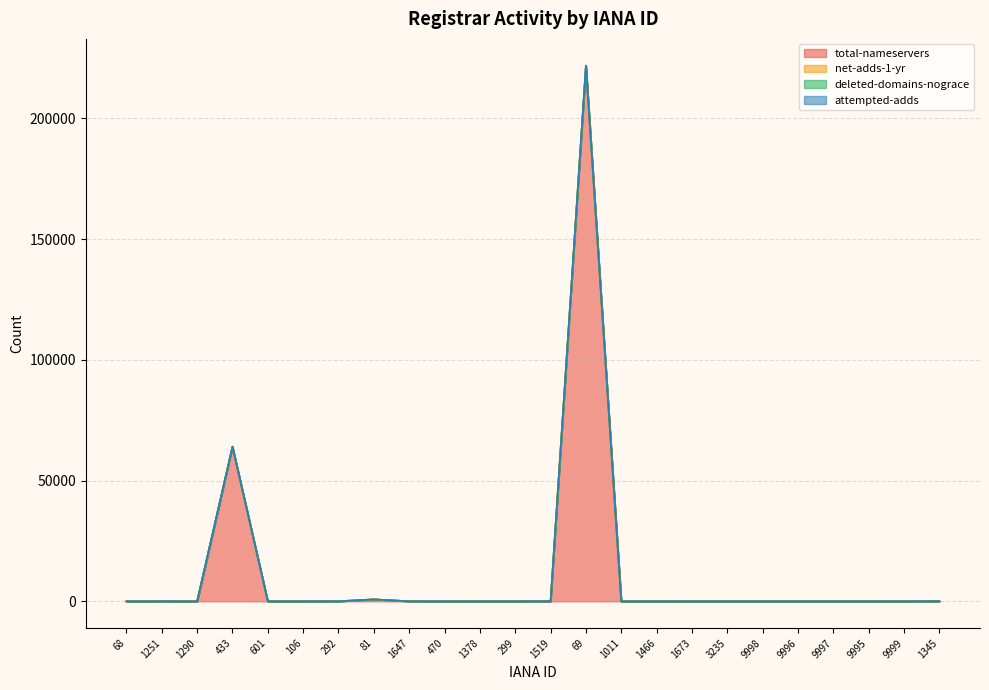

True or false: deleted-domains-nograce and total-nameservers intersect in this chart.

False